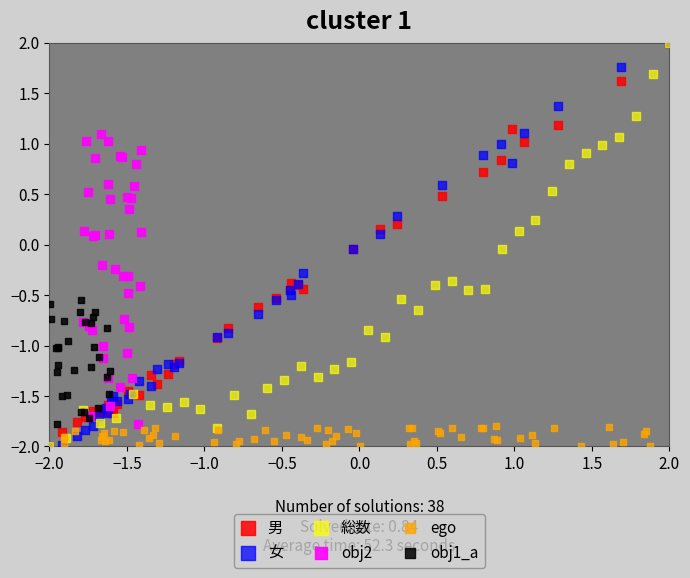

What are all the series names shown in the legend?

男, 女, 総数, obj2, ego, obj1_a